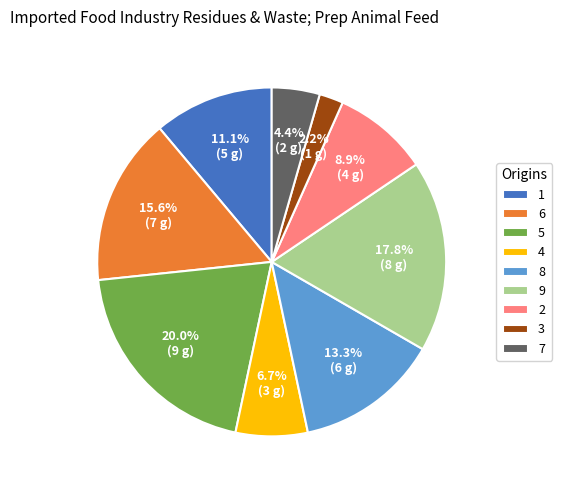

To the nearest percent, what is the difference between the largest and smallest slice percentages?

18%